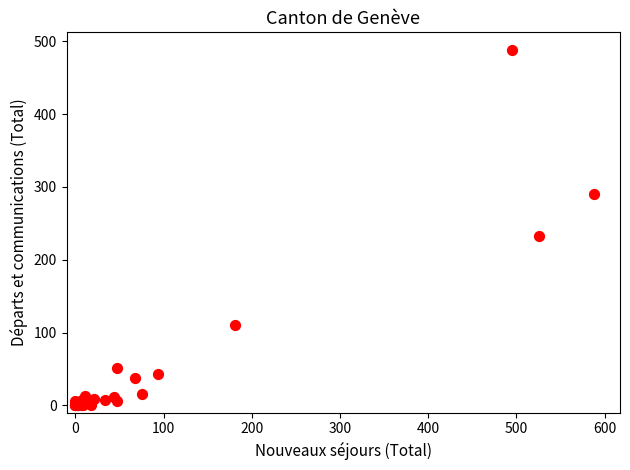

What Y value in the scatter plot is closest to 244?

233